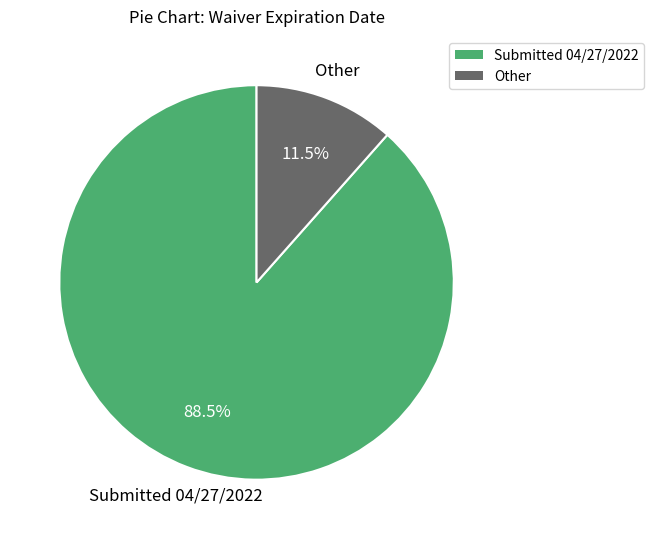

Is there any slice that represents more than half of the pie?

Yes